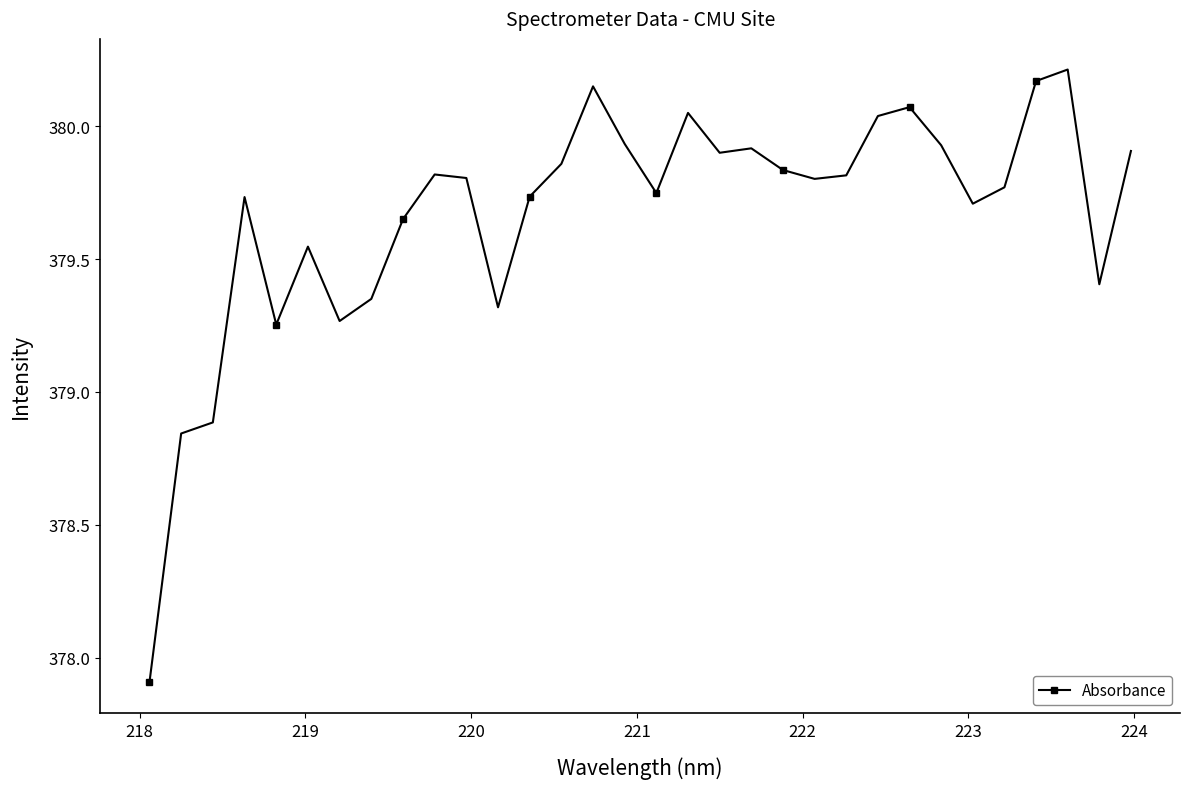

Count the number of values greater than 379.

29